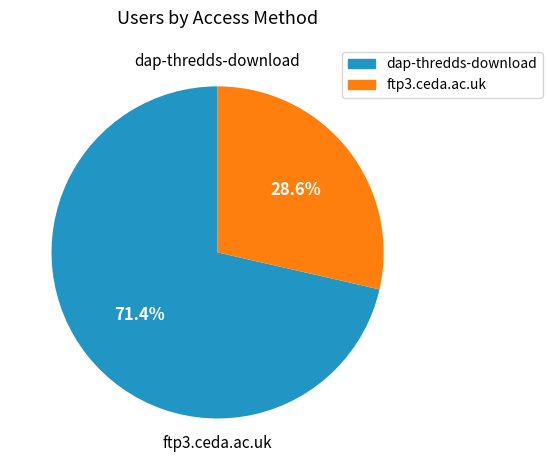

Which category accounts for the majority?

dap-thredds-download